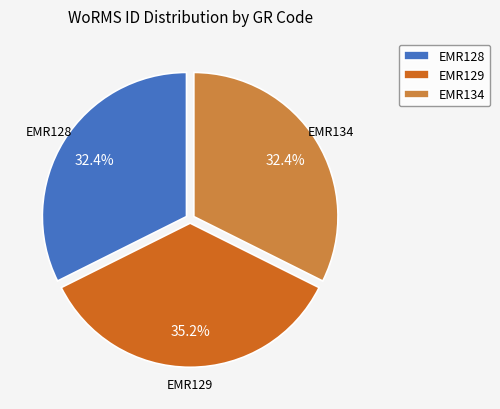

What is the total percentage of EMR134 and EMR129?

67.6%